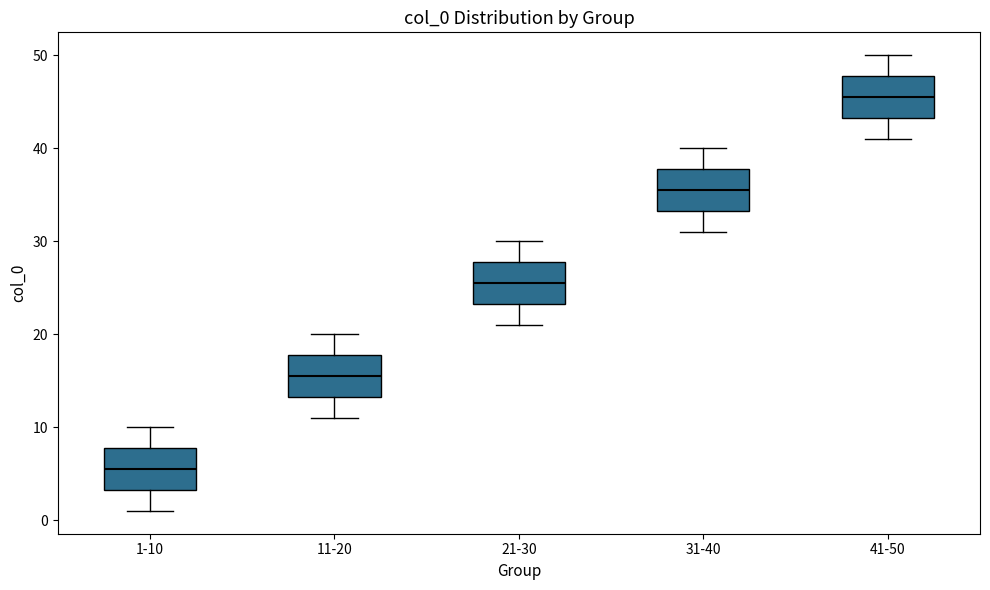

Which box's median line is the highest?

41-50